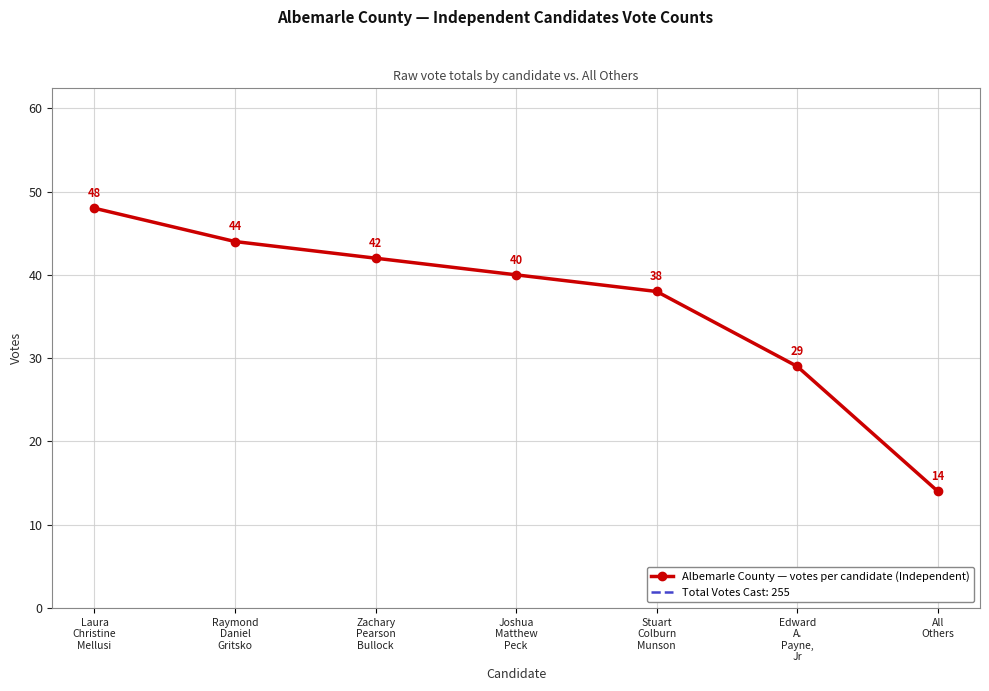

What is the label of the 4th point from the right?

Joshua
Matthew
Peck